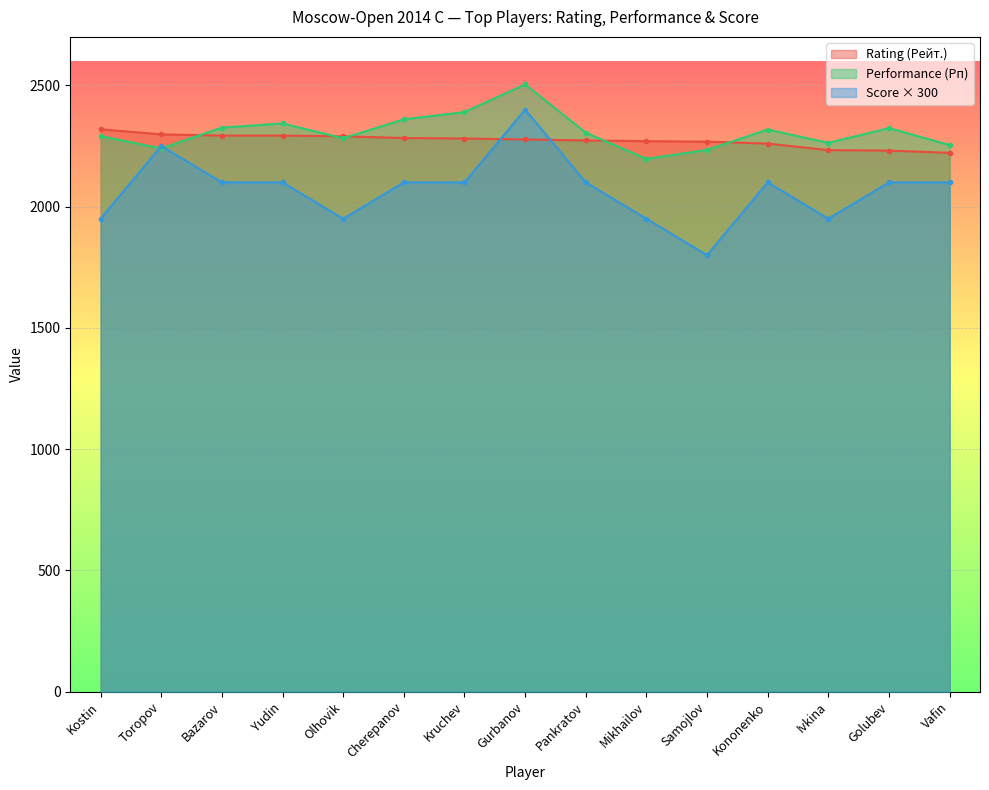

Which series has the largest total across all categories?

Performance (Рп)